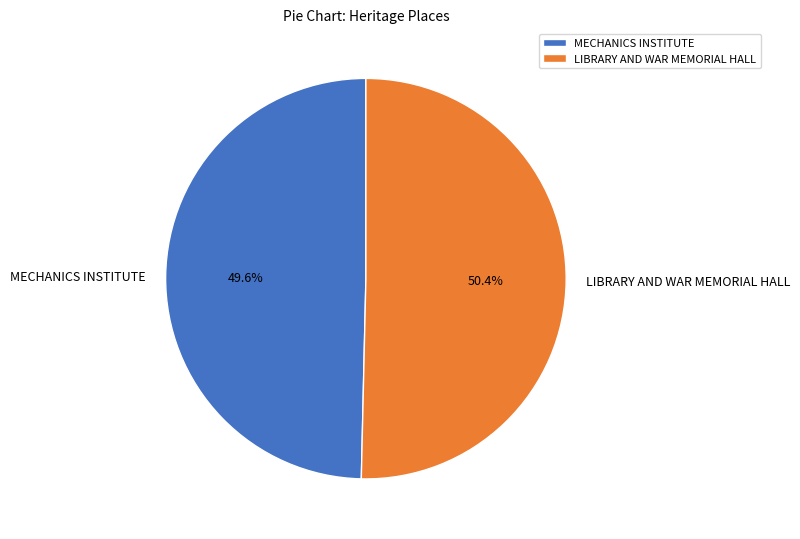

To the nearest percent, what portion does LIBRARY AND WAR MEMORIAL HALL represent?

50%